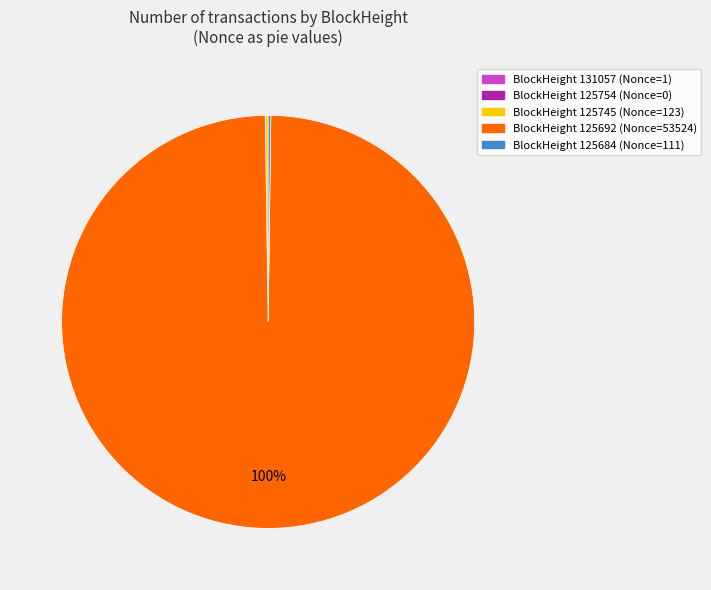

Does BlockHeight 125692 (Nonce=53524) account for over 50% of the chart?

Yes